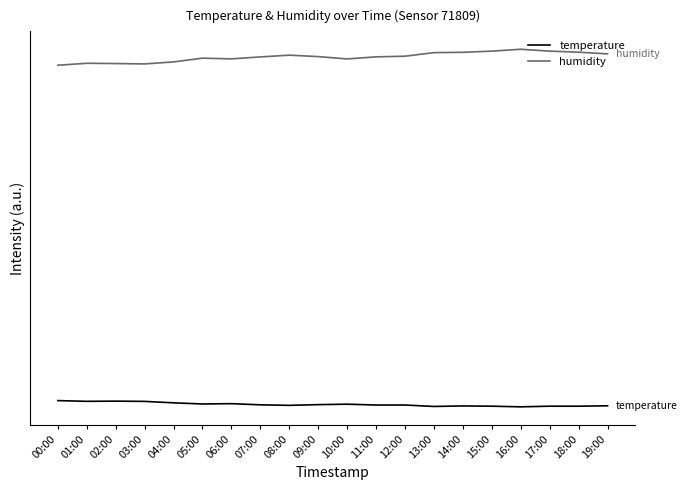

What is the value of the temperature point at the 6th from the left?

22.2